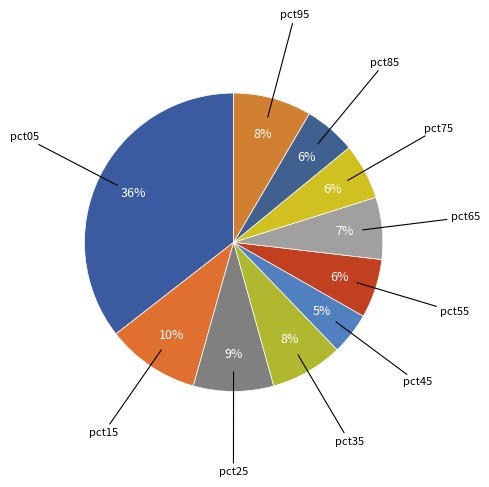

How many slices are in this pie chart?

10